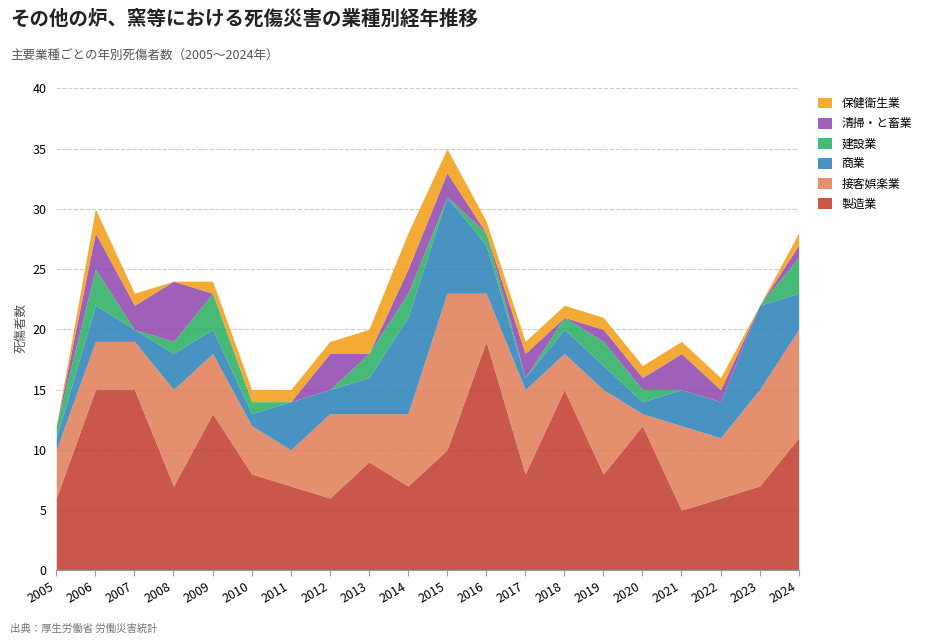

Which series has the largest total across all categories?

製造業